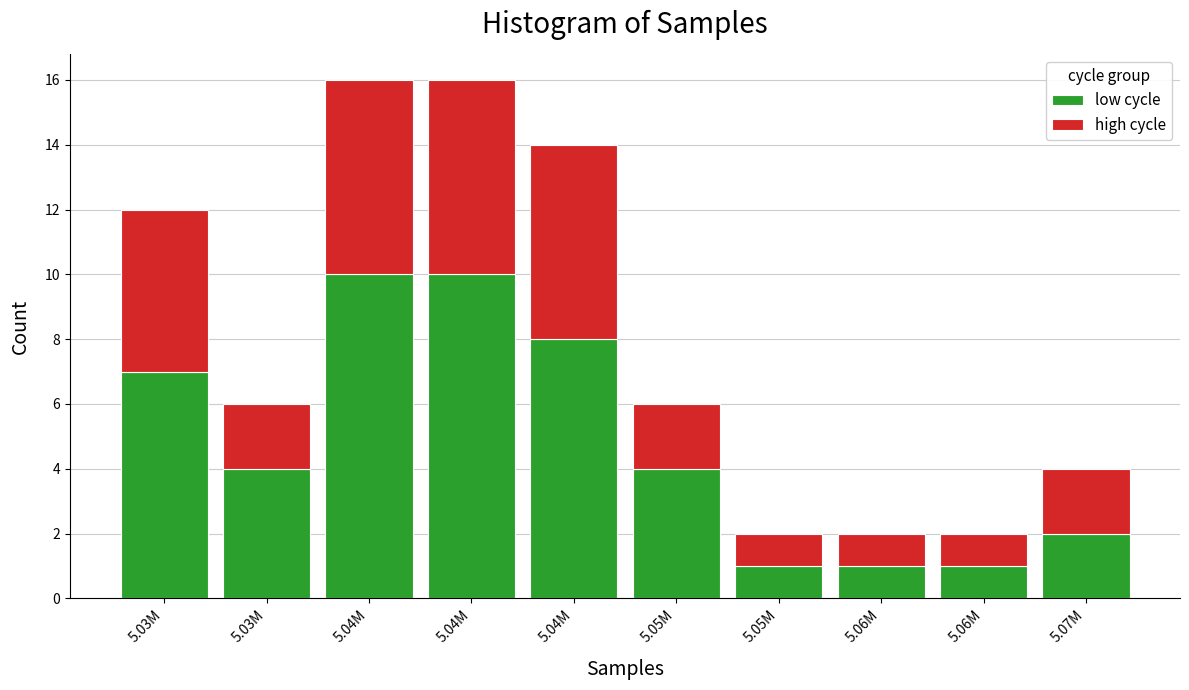

What are all the series names shown in the legend?

low cycle, high cycle